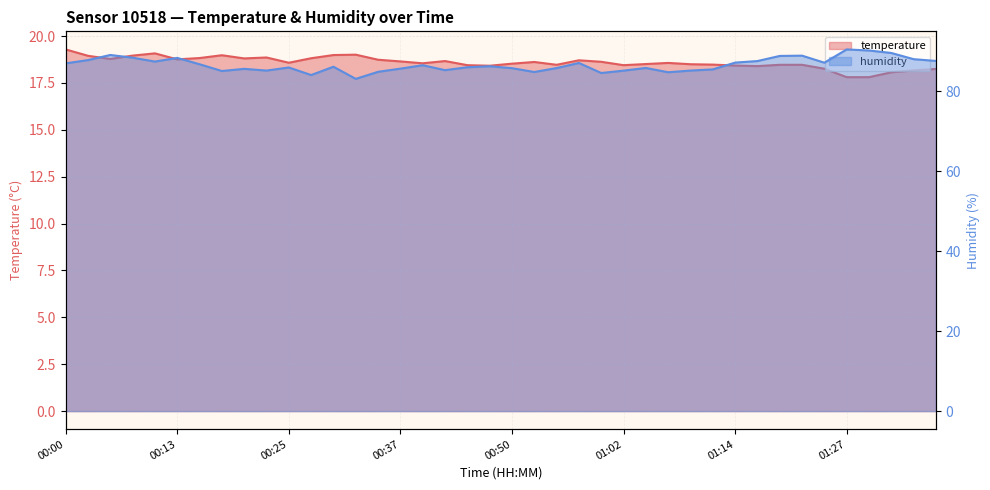

Where does the temperature series first go above 18?

00:00